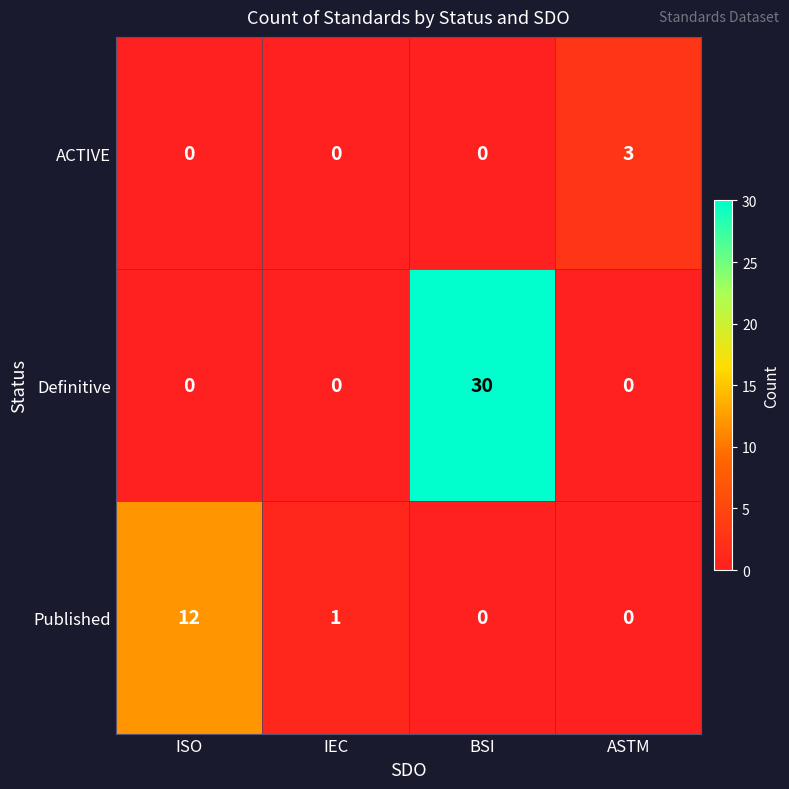

What is the difference between the maximum and minimum values in the ACTIVE series?

3